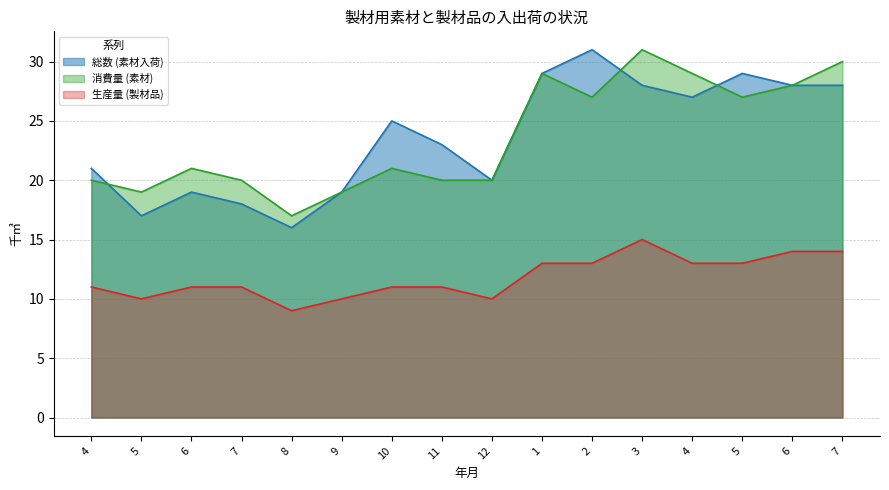

Where is the first local maximum for 総数 (素材入荷)?

6